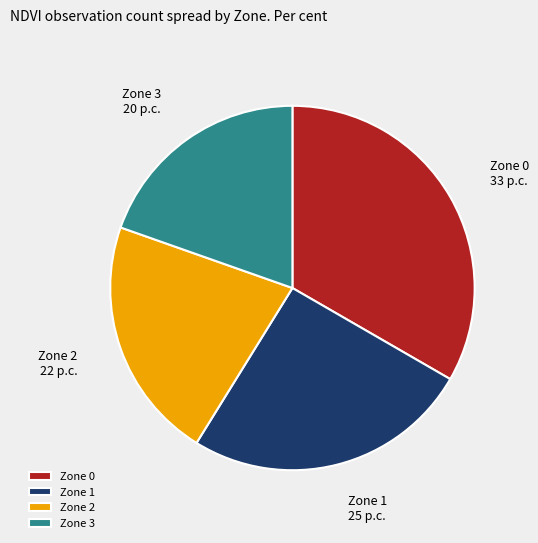

Combined, do Zone 1 and Zone 2 account for over 50%?

No